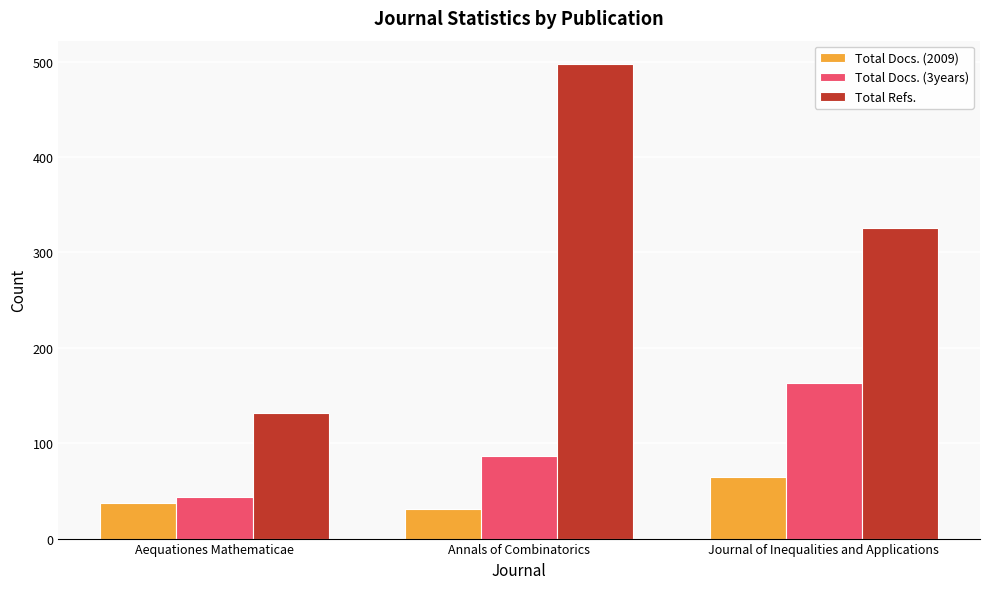

True or false: Total Docs. (2009) has a value of 31 at Annals of Combinatorics.

True